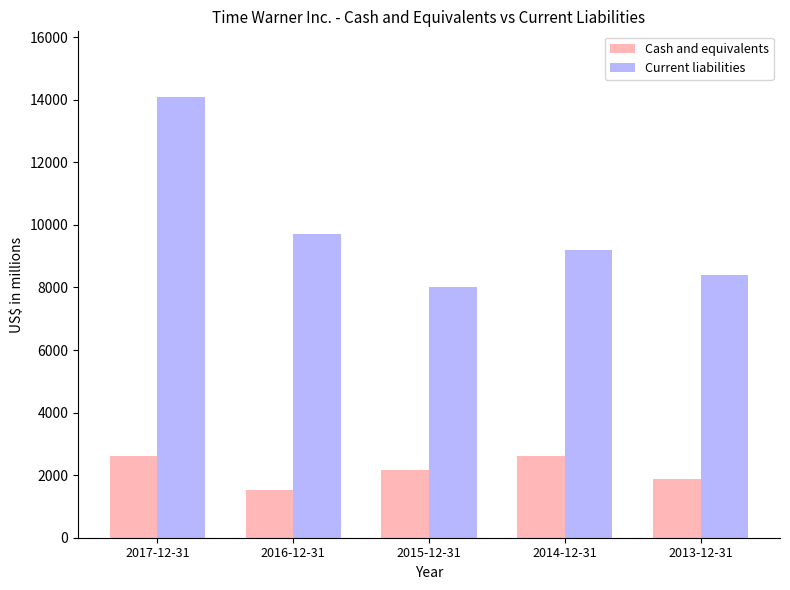

What is the label of the 1st bar from the left?

2017-12-31